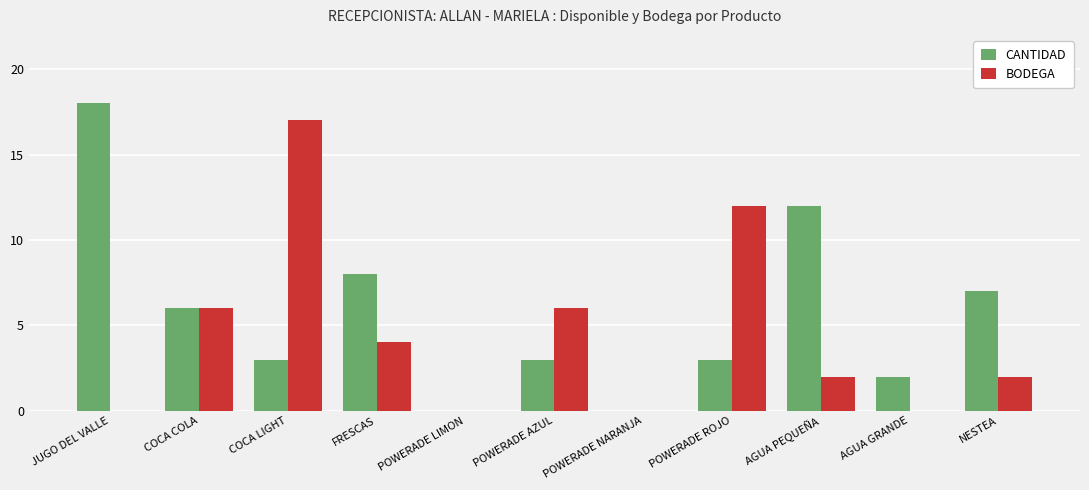

Which category has the highest value in the BODEGA series?

COCA LIGHT